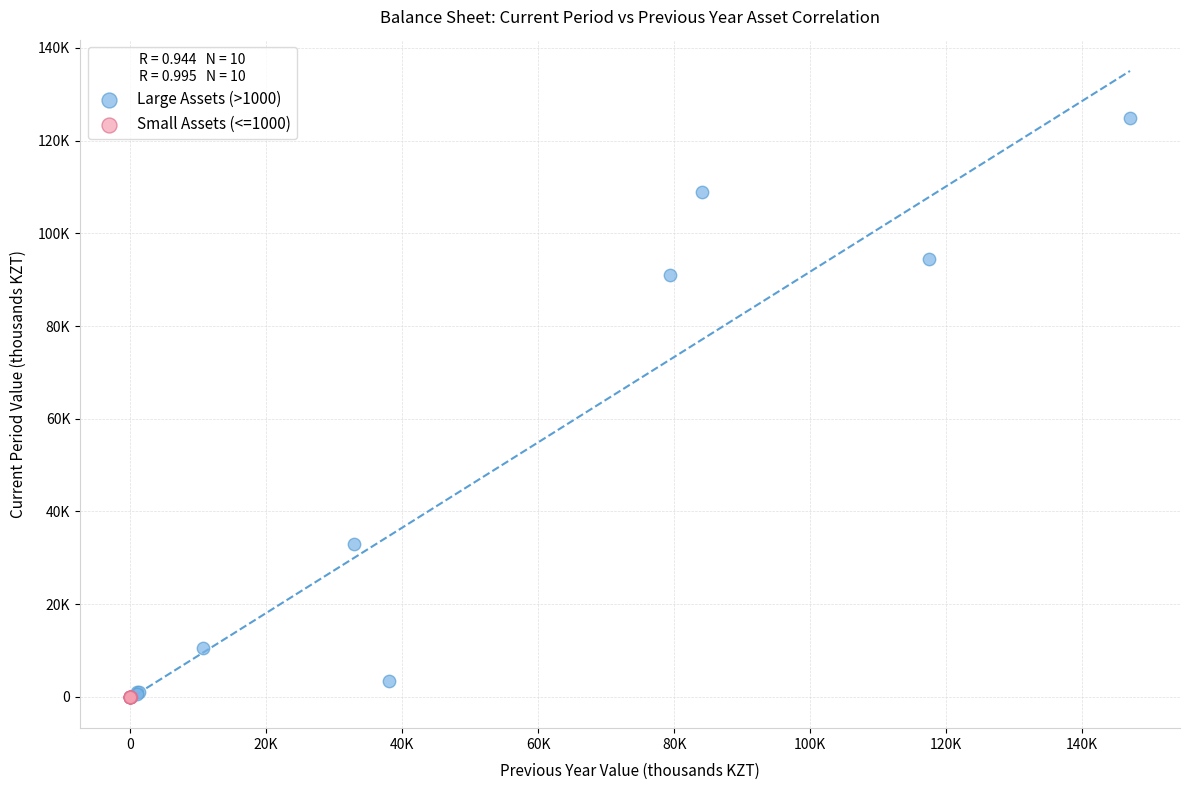

Which series contains the highest Y value?

Large Assets (>1000)